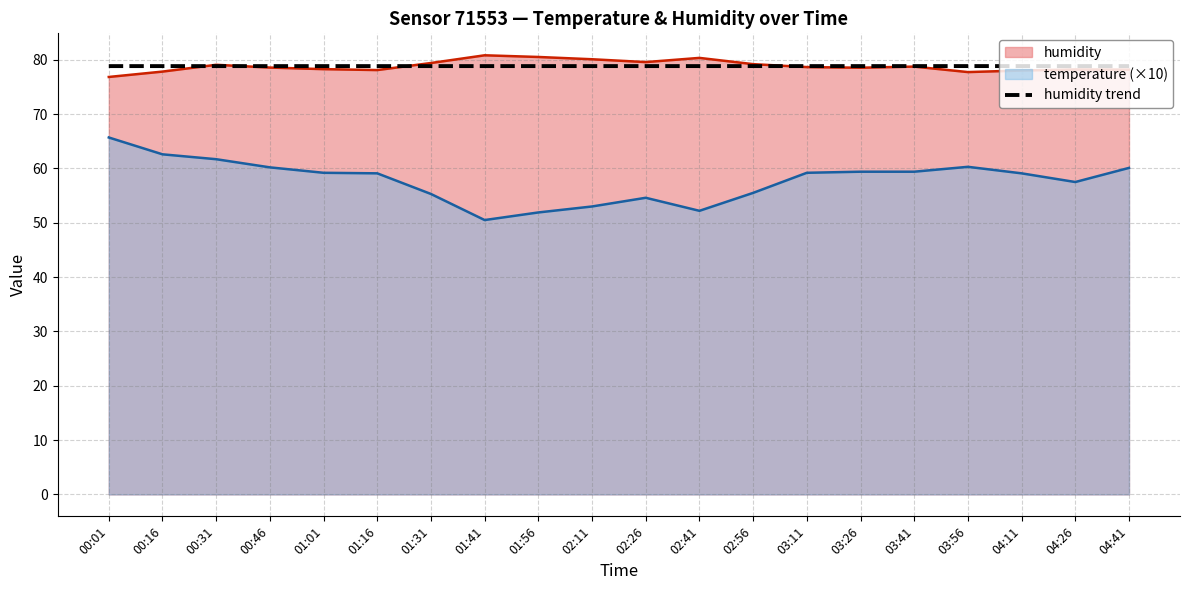

What is the average value?

78.8